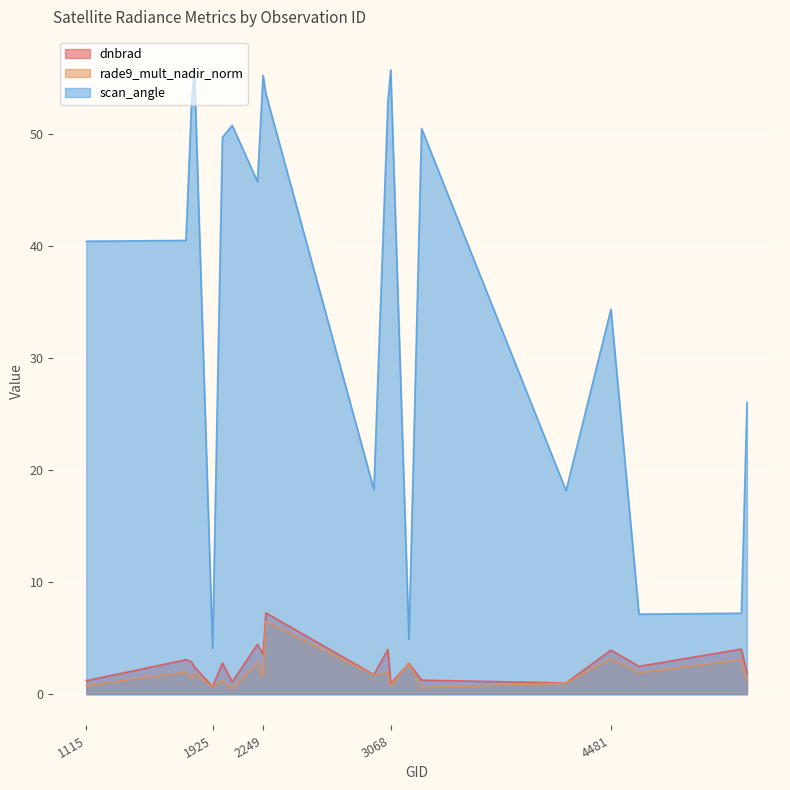

True or false: rade9_mult_nadir_norm has a value of 0.7 at 2051.

False